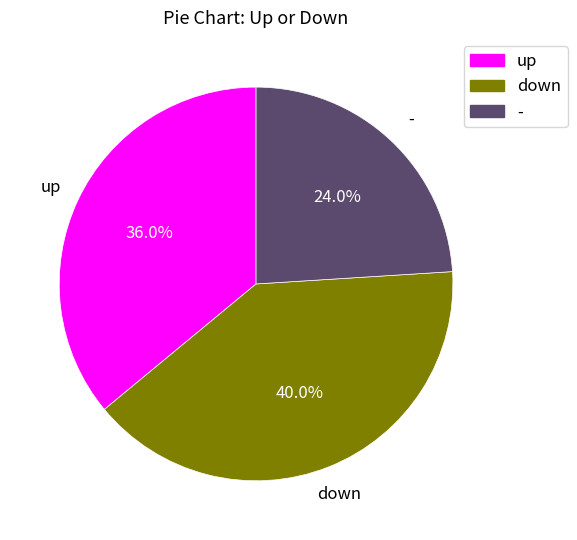

To the nearest percent, what is the combined percentage of up and -?

60%